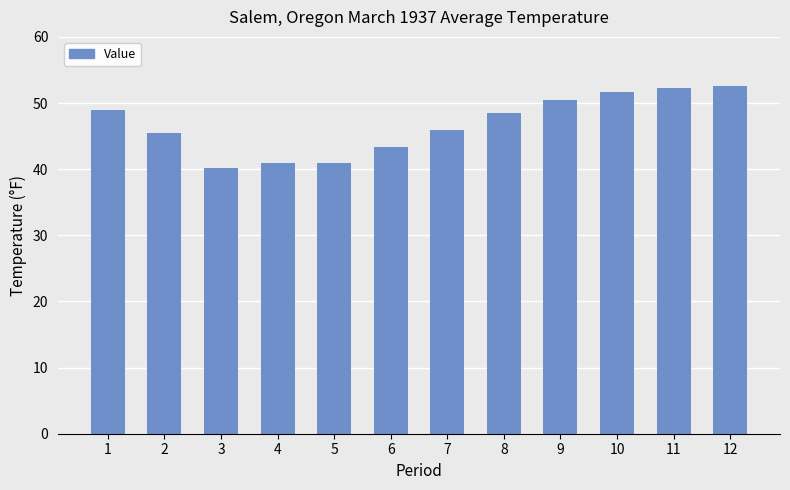

What is the ratio of the value at 6 to the value at 12?

0.8